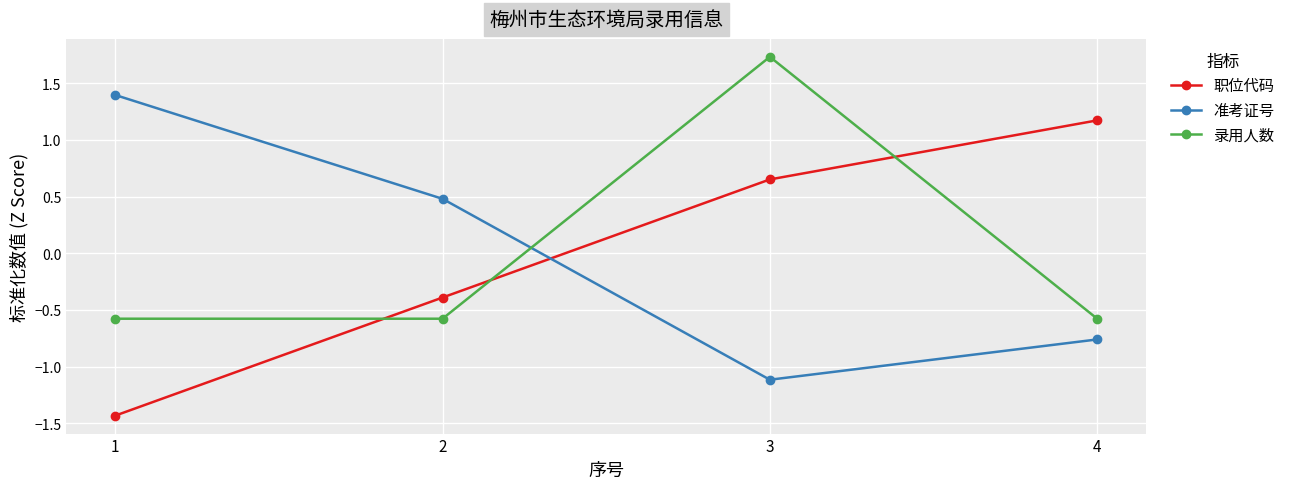

True or false: 职位代码 and 录用人数 intersect in this chart.

True